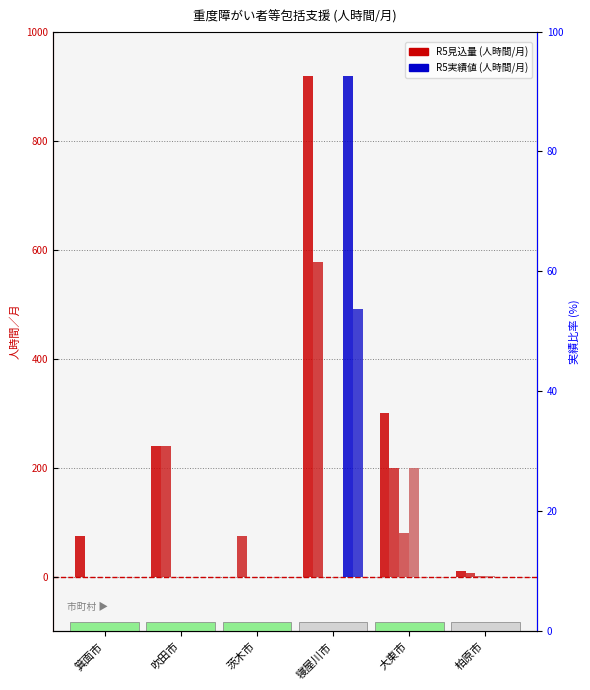

How many data points does each series have?

6